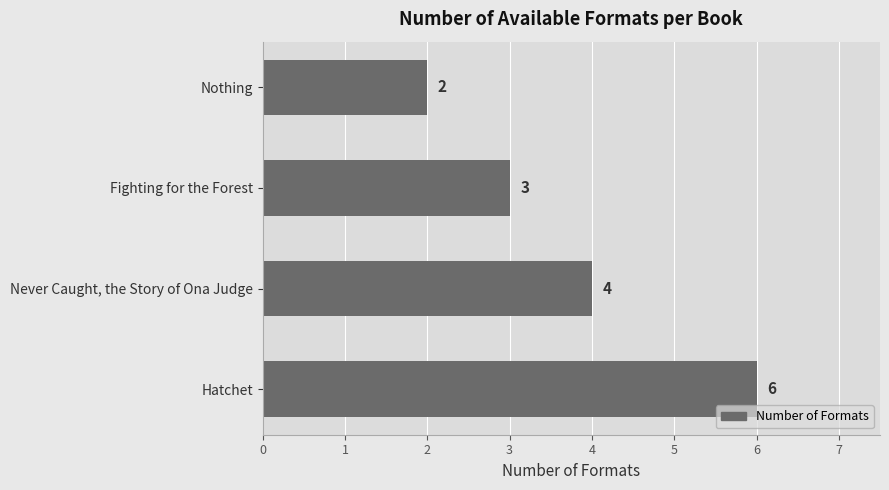

How many data points are less than 4?

2